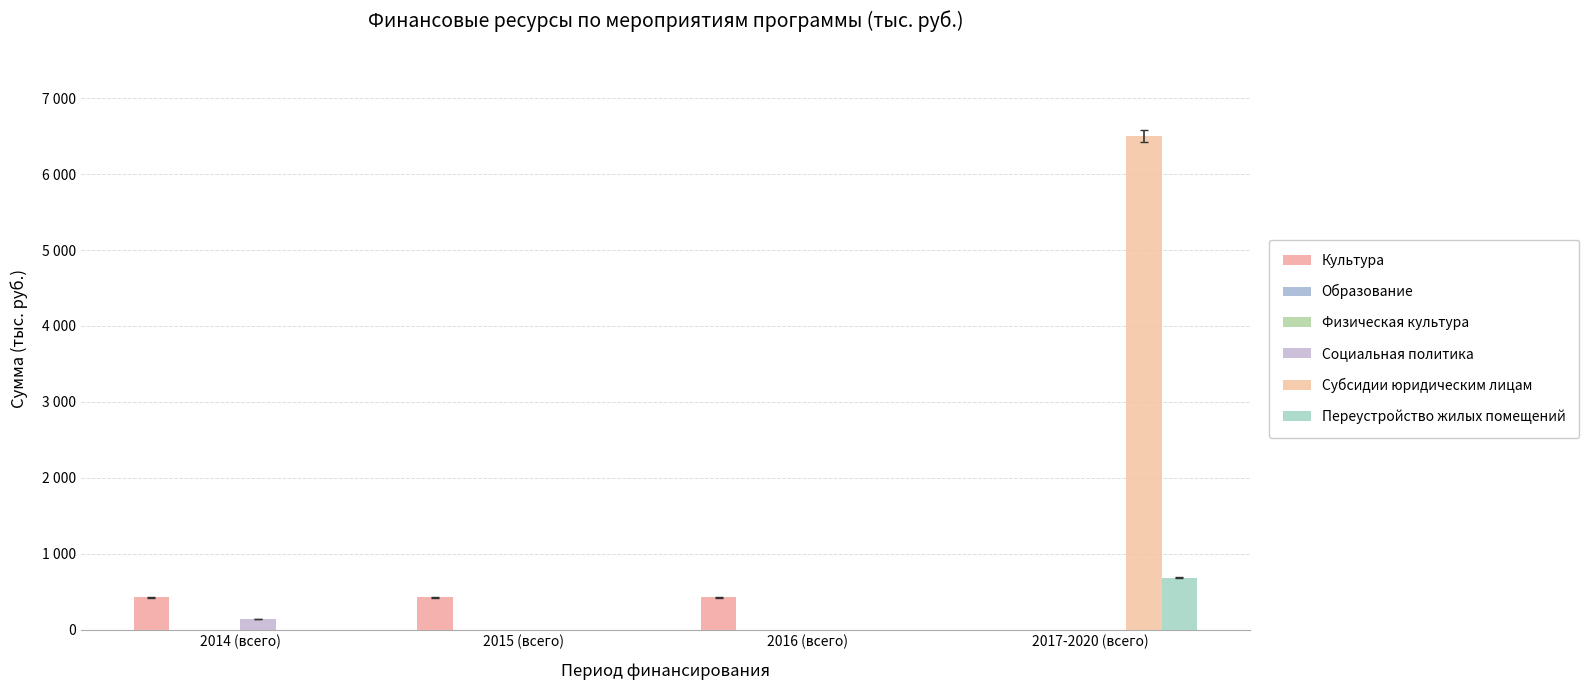

What position from the left is 2017-2020 (всего)?

4